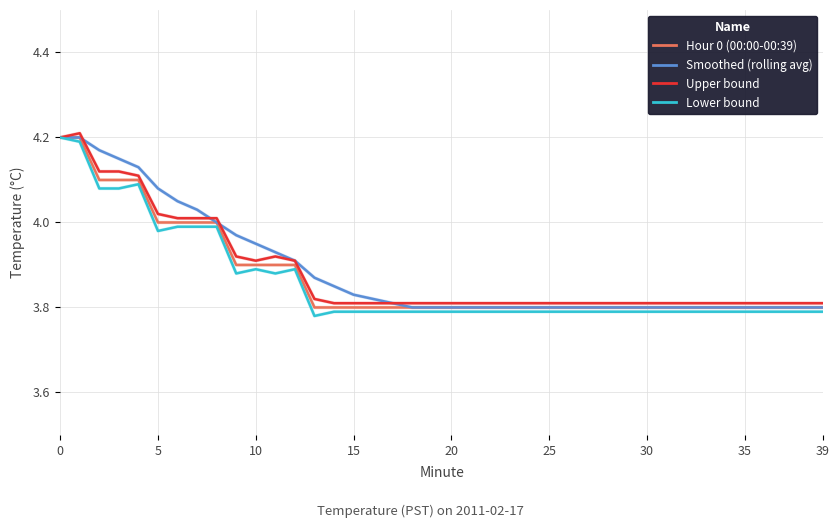

The Upper bound series shows 2.3 at 20. True or false?

False